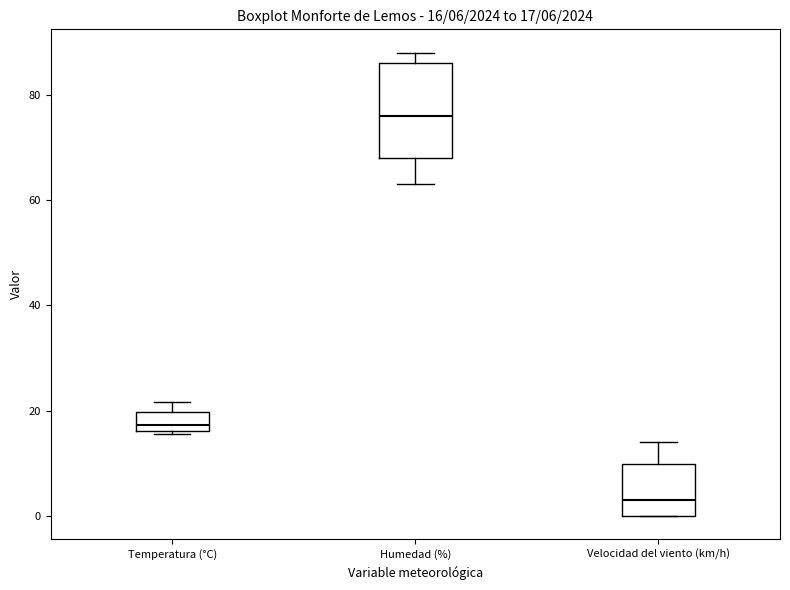

Comparing the boxes themselves (not the whiskers), which one is the tallest?

Humedad (%)